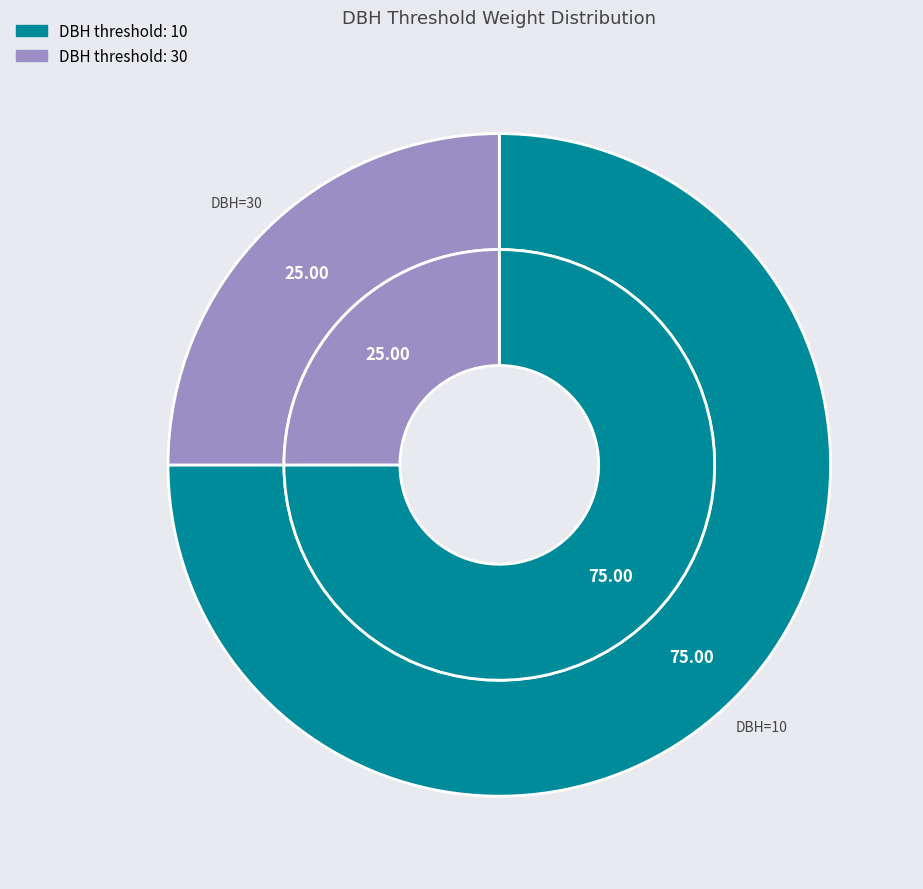

How many slices are in this pie chart?

2